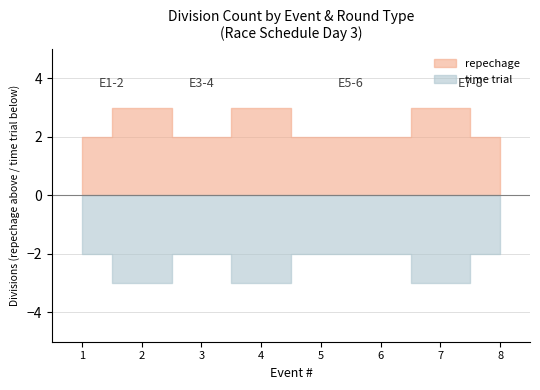

Rank the series at 2 from highest to lowest value.

repechage, time trial